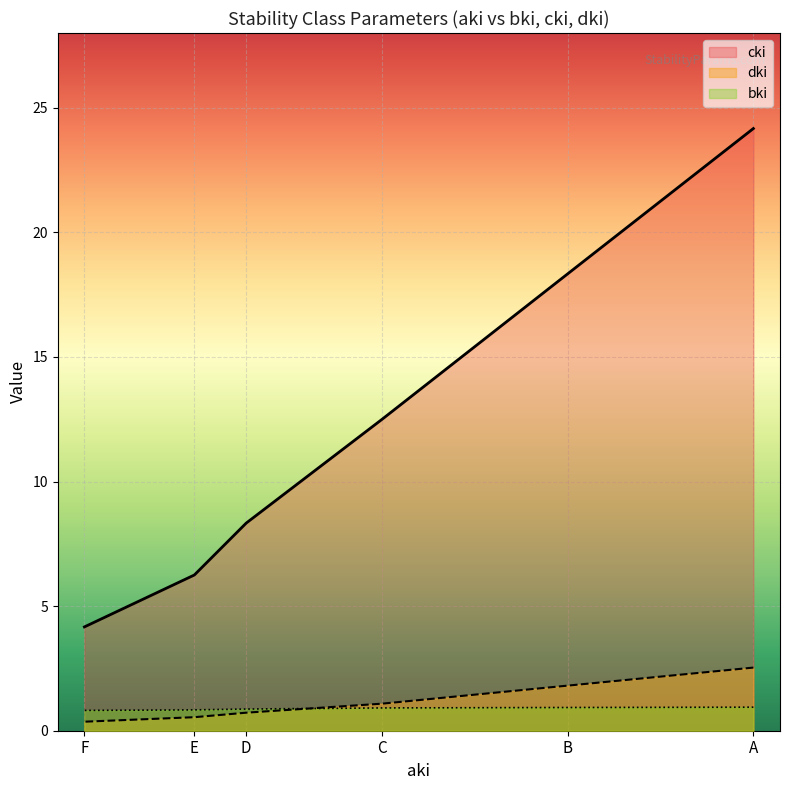

The cki series shows 10.1 at E. True or false?

False